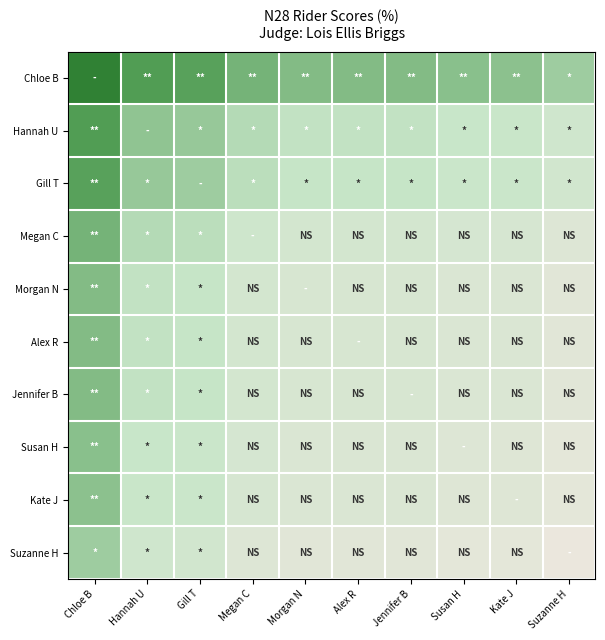

Which label corresponds to the largest value in the chart?

Chloe B